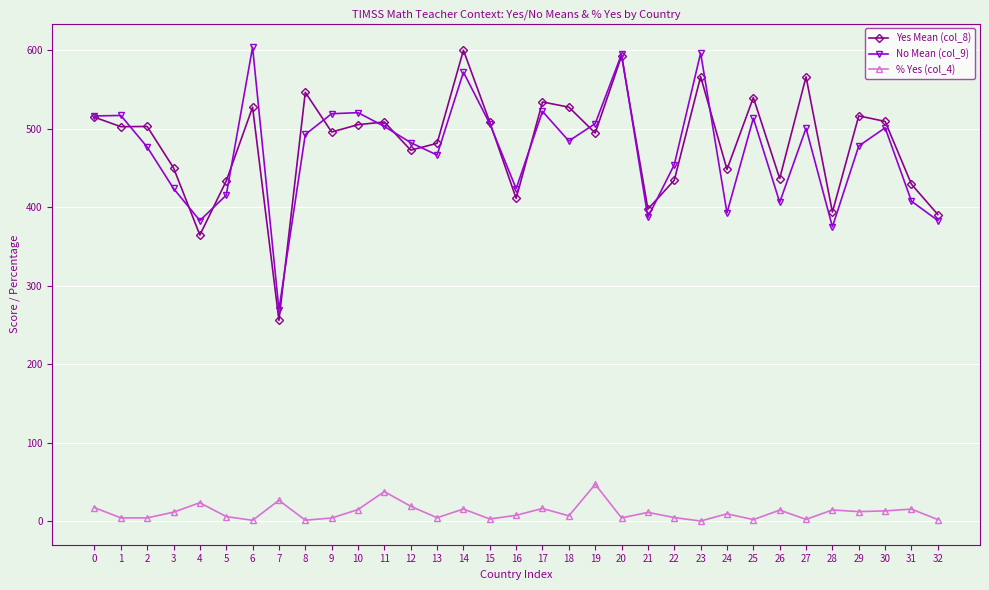

What is the difference between the second highest and minimum values in the % Yes (col_4) series?

37.5